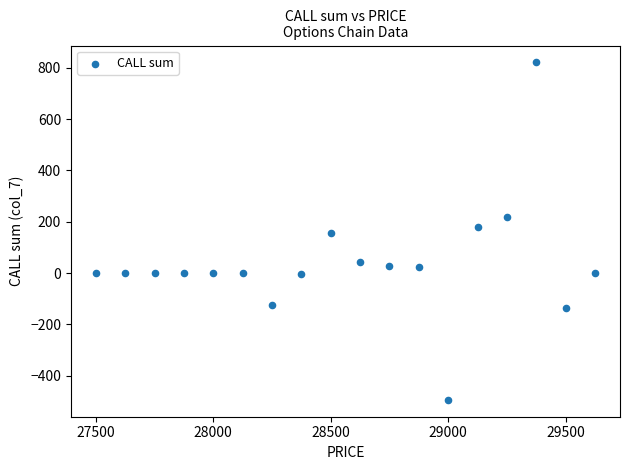

What is the range of Y values (max minus min)?

1315